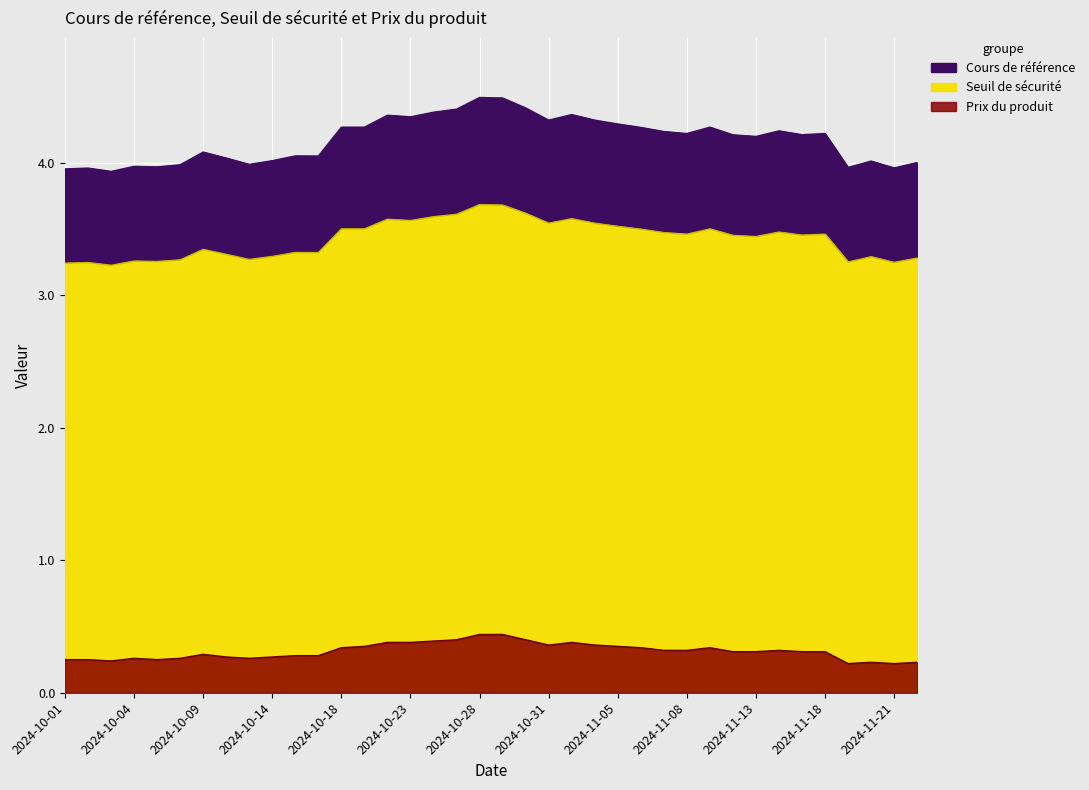

Is the value of Prix du produit at 2024-10-24 greater than the value of Seuil de sécurité at 2024-10-18?

No